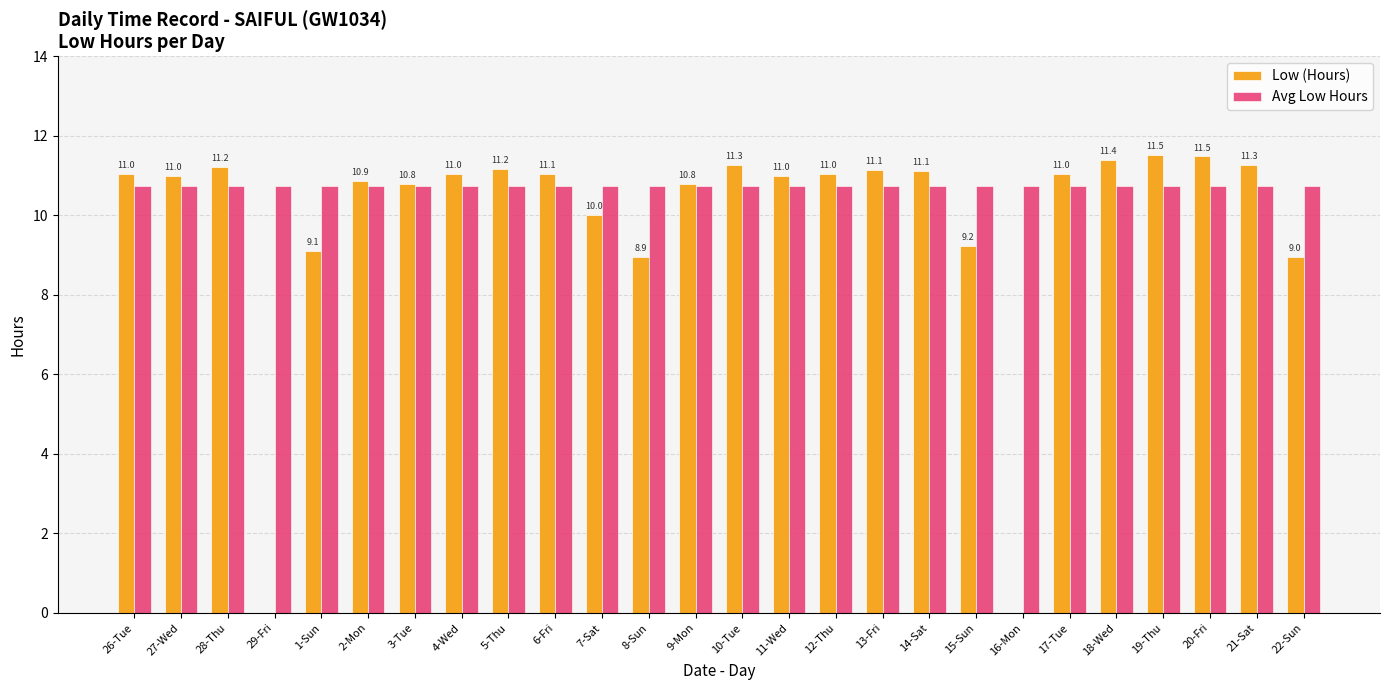

What is the greatest value displayed?

11.5